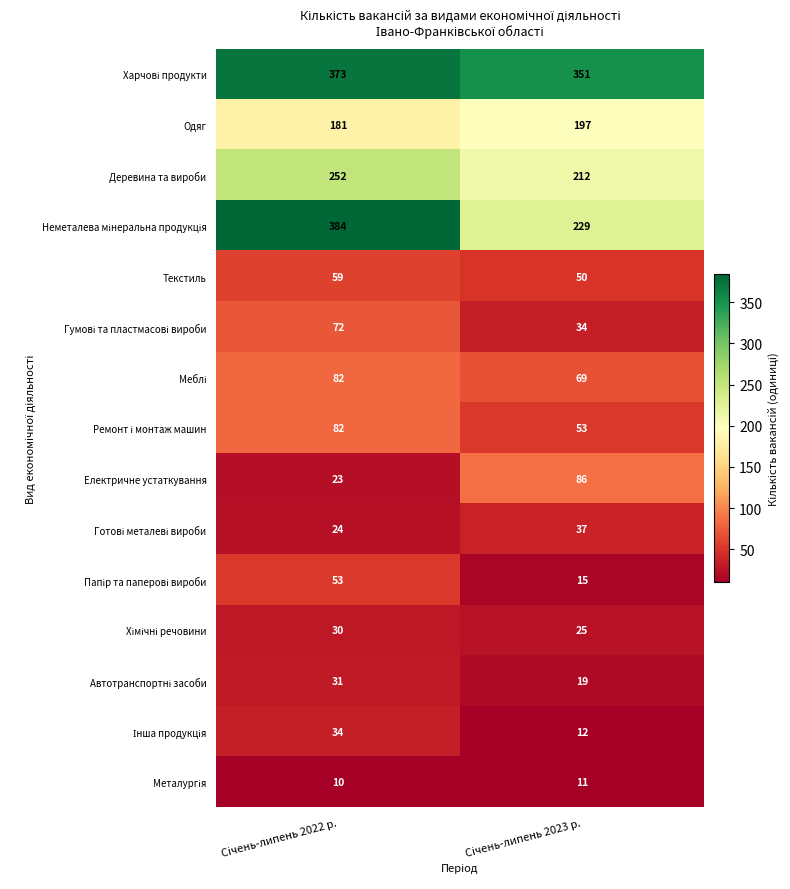

What is the smallest value displayed?

10